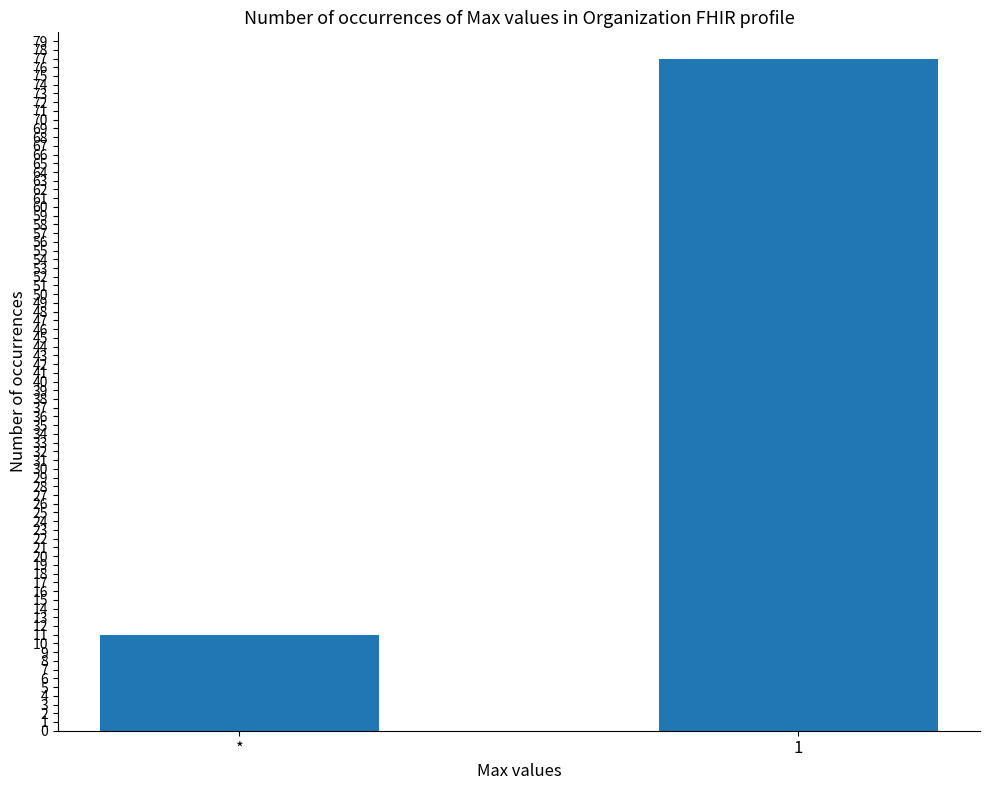

Reading left to right, extract all data points from this chart.

*=11	1=77